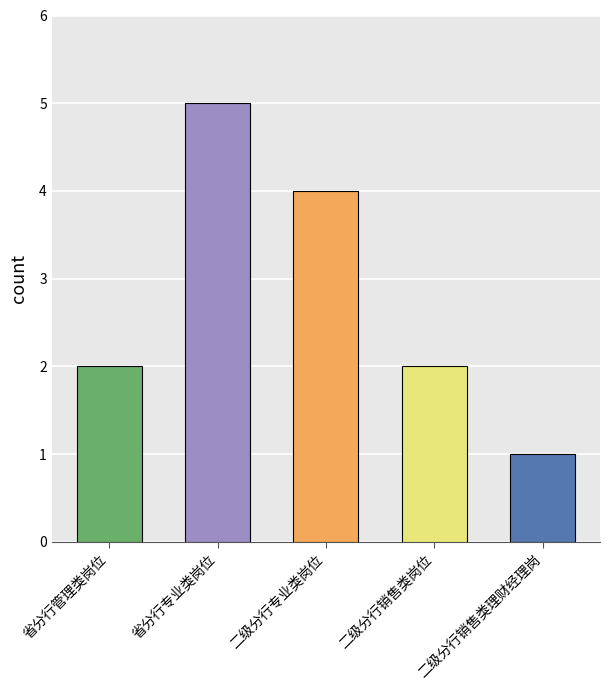

What is the sum of the values at 省分行管理类岗位 and 二级分行专业类岗位?

6